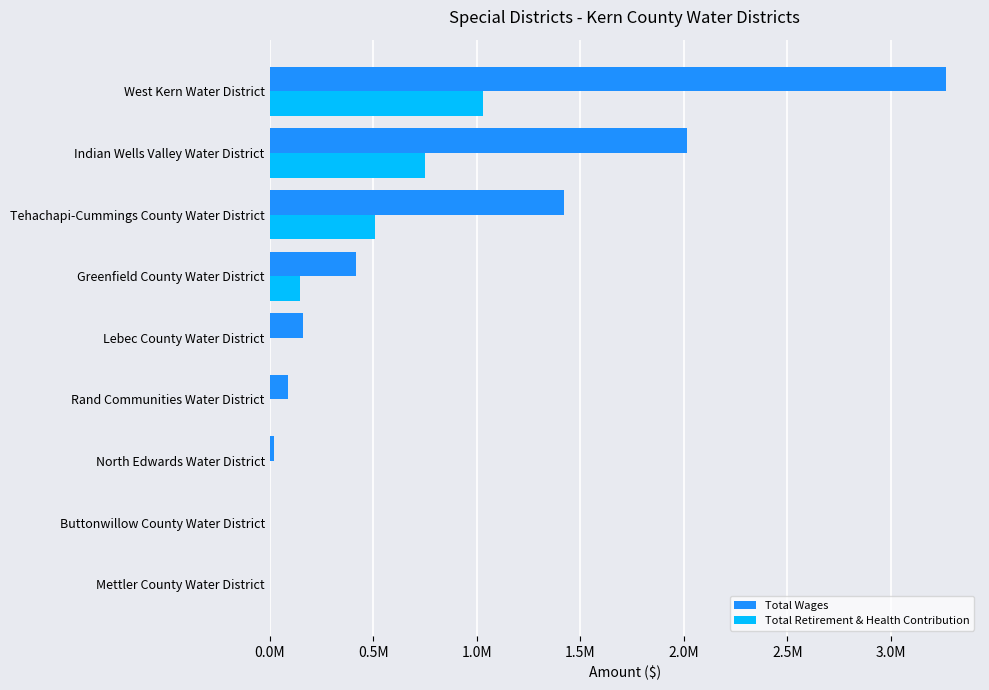

What is the difference between the second highest and second lowest values in the Total Wages series?

2011880